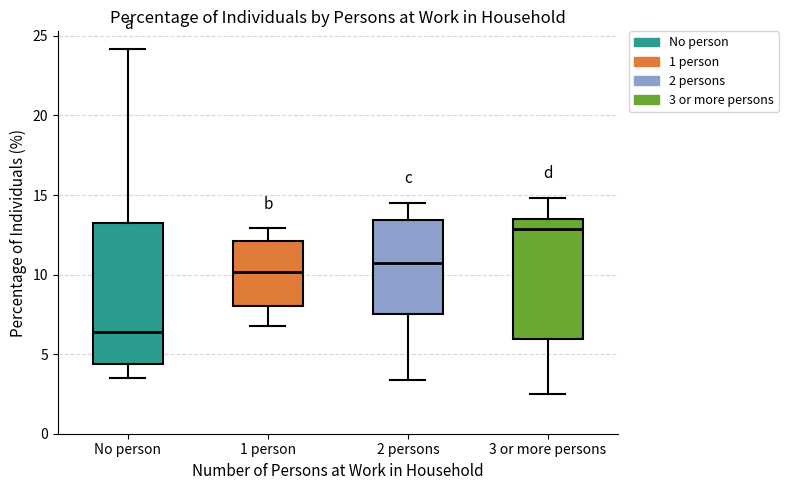

Which box is the tallest, from its lower edge to its upper edge?

No person